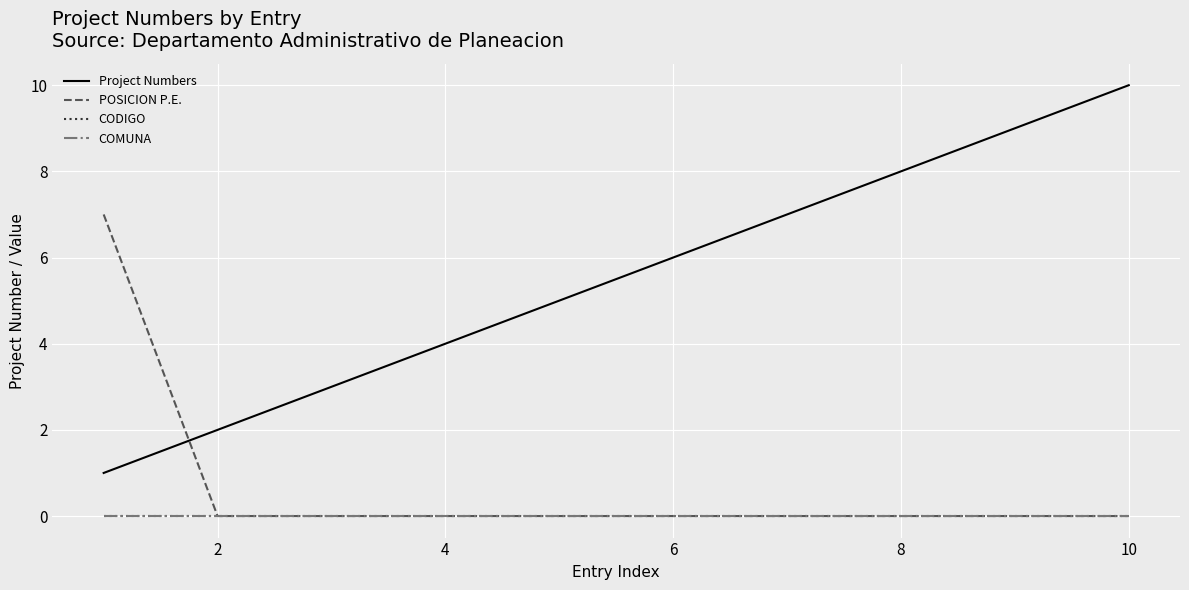

How many lines are shown in the chart?

4